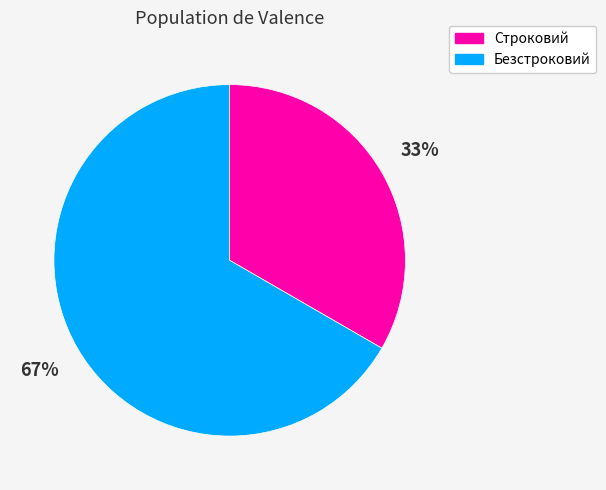

To the nearest percent, what is the combined percentage of Строковий and Безстроковий?

100%